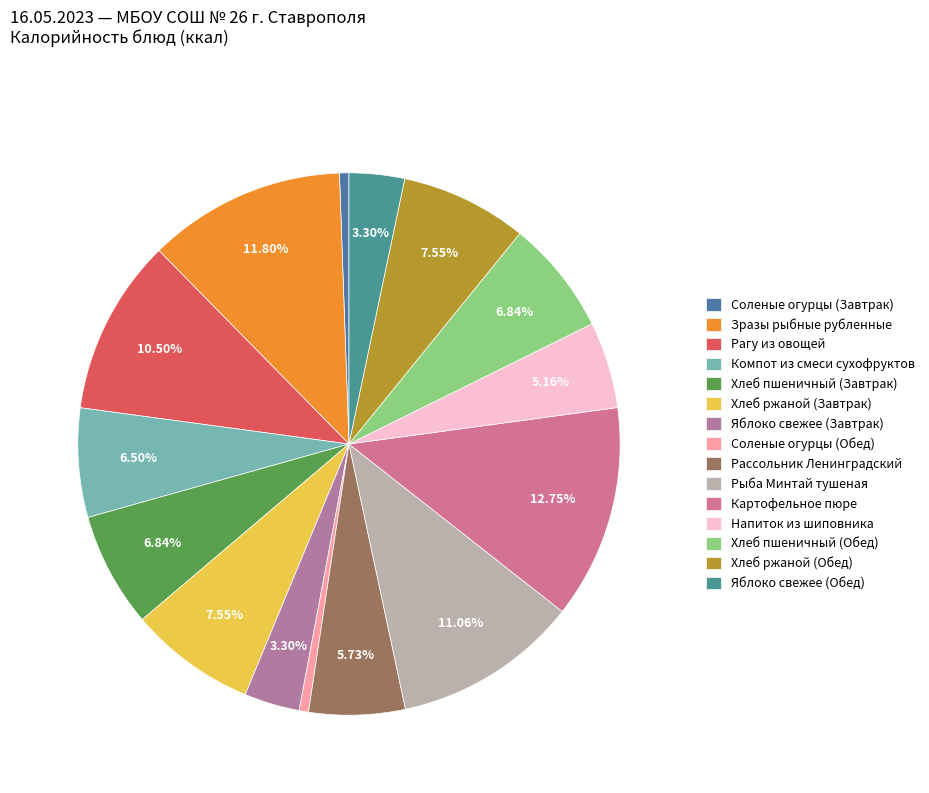

To the nearest percent, what portion does Зразы рыбные рубленные represent?

12%